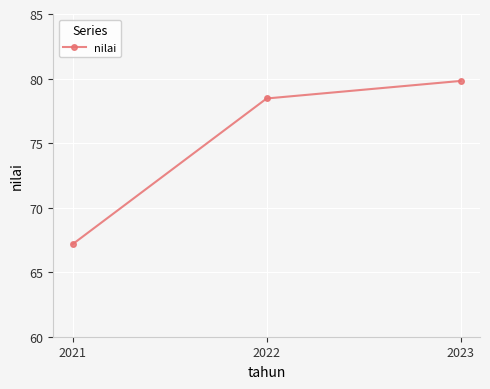

What is the value of the 2nd point from the left?

78.5